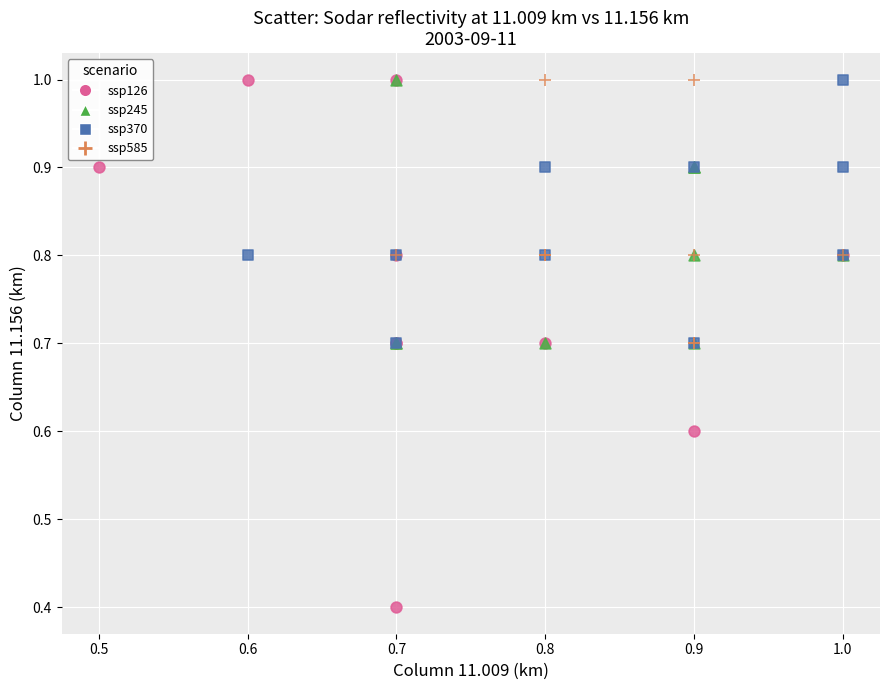

Which series reaches the minimum Y coordinate?

ssp126